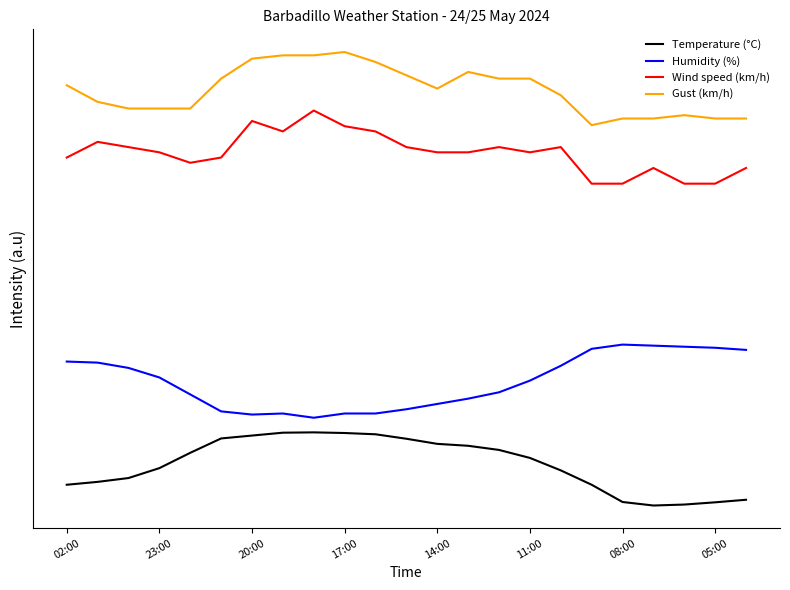

Does the chart display data point markers on the line(s)?

No